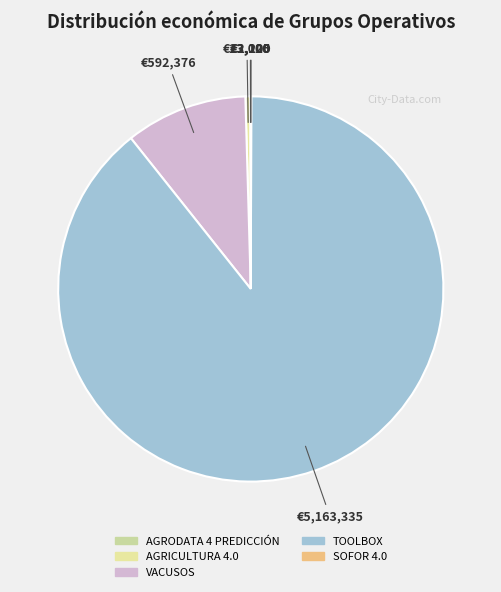

To the nearest percent, what is the difference between the SOFOR 4.0 and TOOLBOX slice percentages?

89%